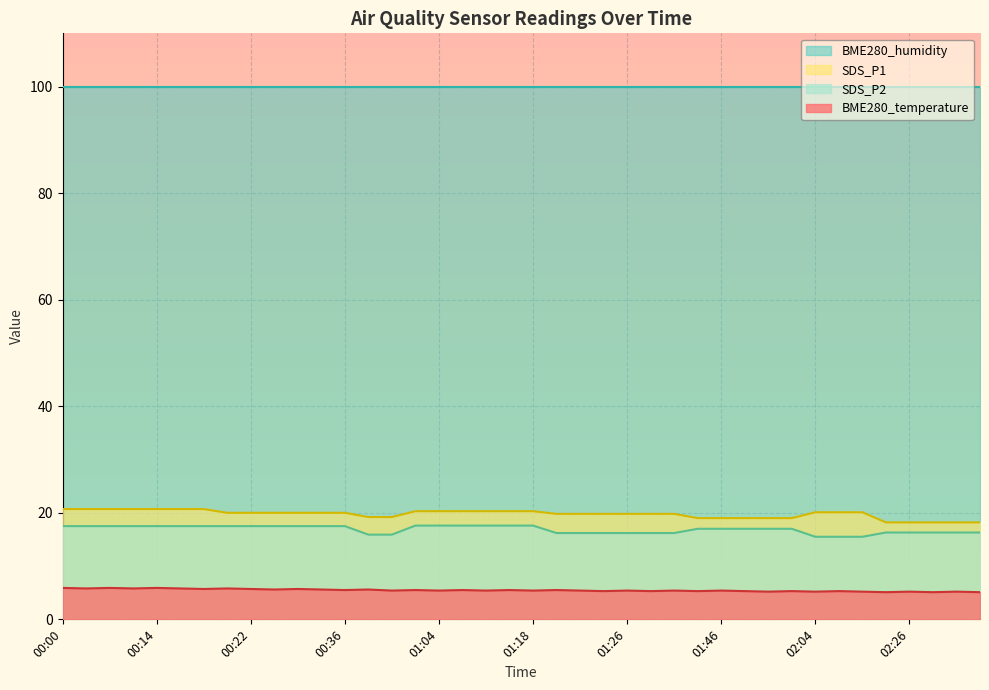

What is the maximum value shown in the chart?

100.0